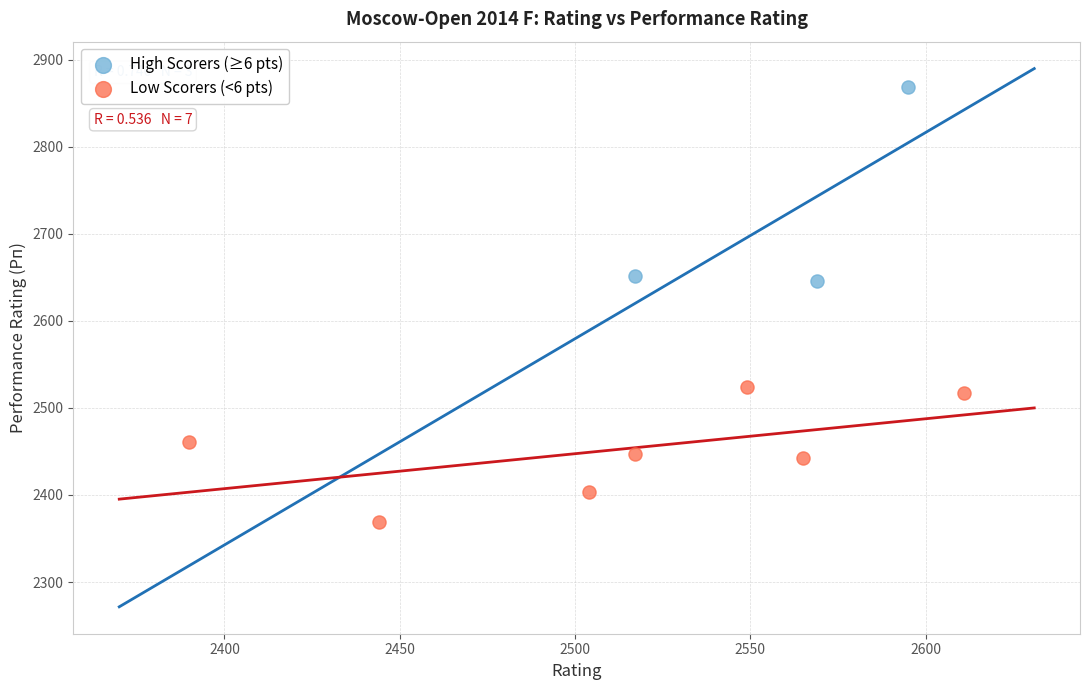

Which series contains the highest Y value?

High Scorers (≥6 pts)